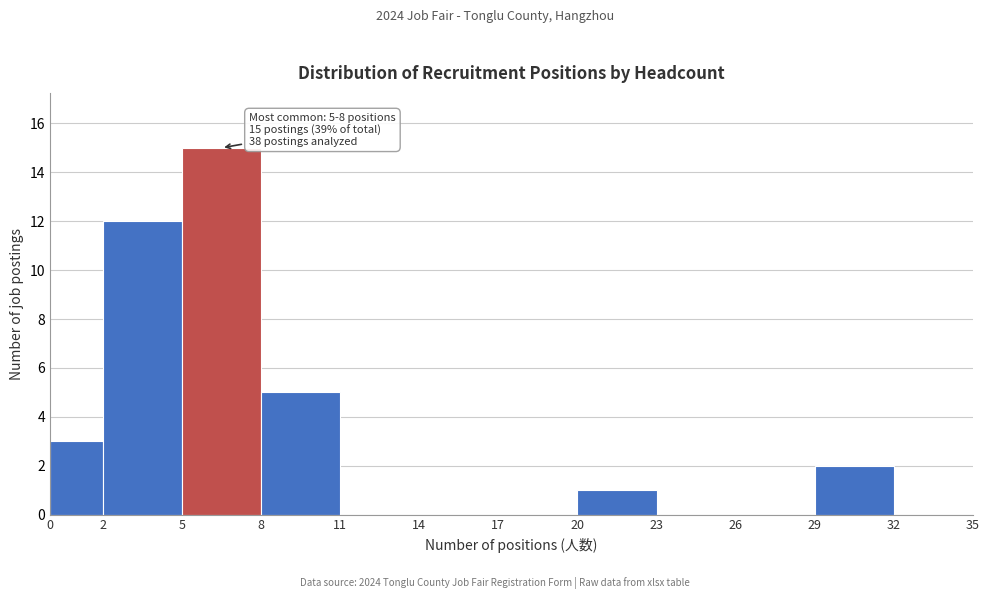

Which range on the x-axis has the tallest bar?

5 to 8